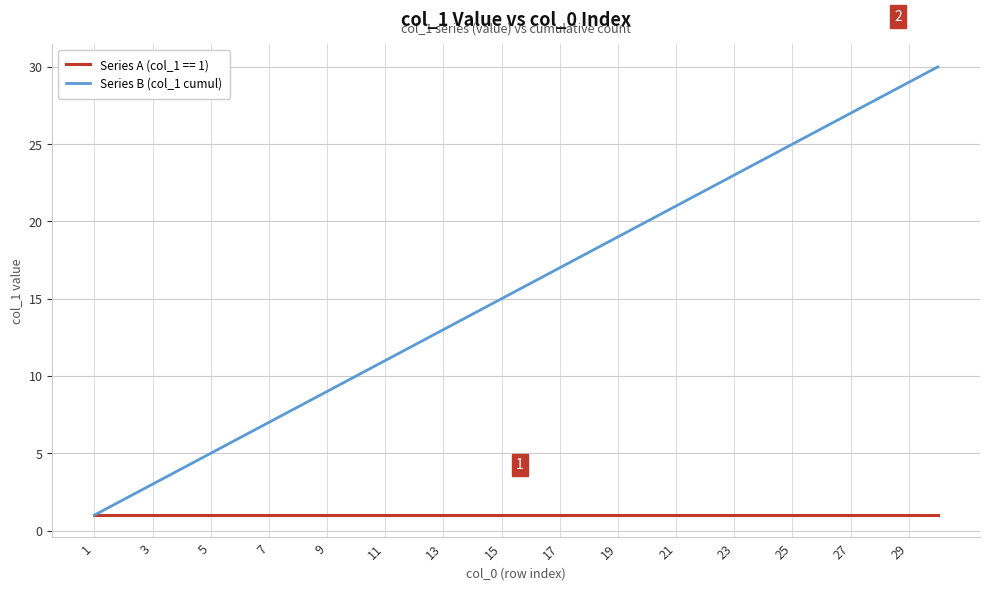

Which series has the largest range (max minus min)?

Series B (col_1 cumul)